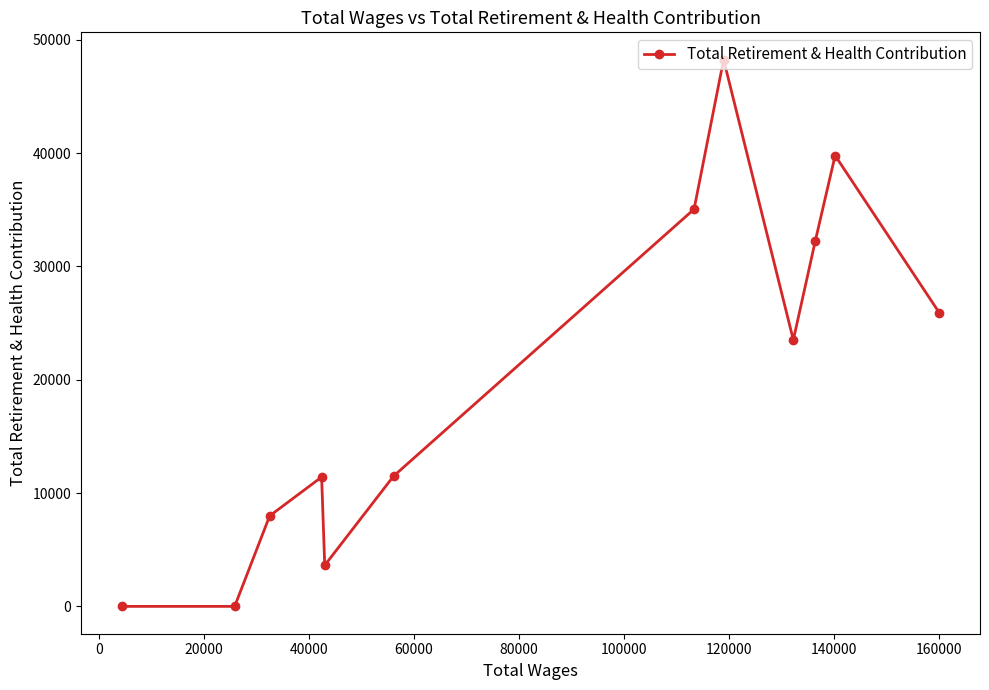

What is the difference between the second highest and minimum values?

39781